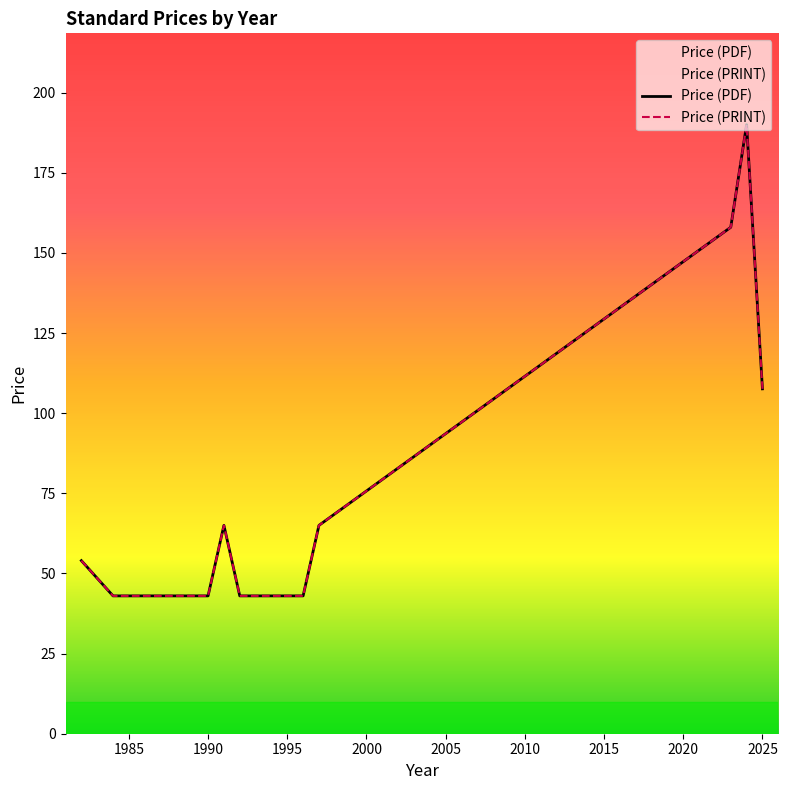

What are all the series names shown in the legend?

Price (PDF), Price (PRINT)